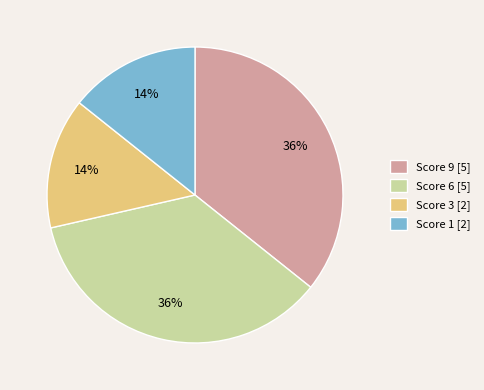

To the nearest percent, what portion does Score 3 [2] represent?

14%